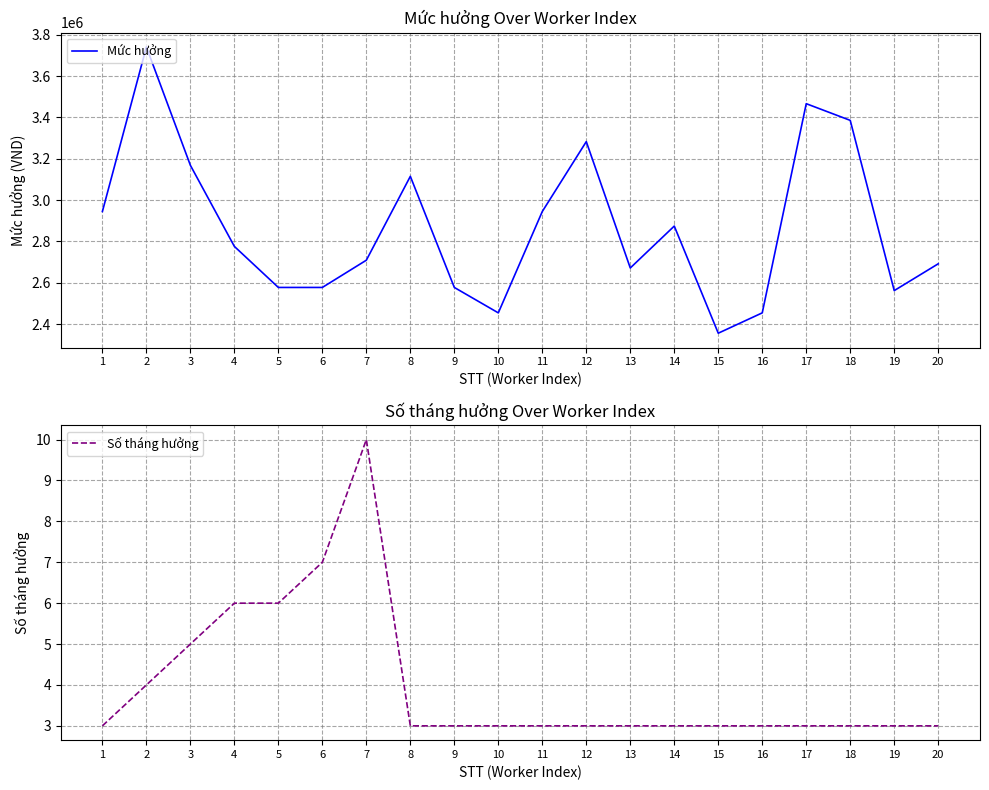

Where is Số tháng hưởng nearest to the value 6?

4